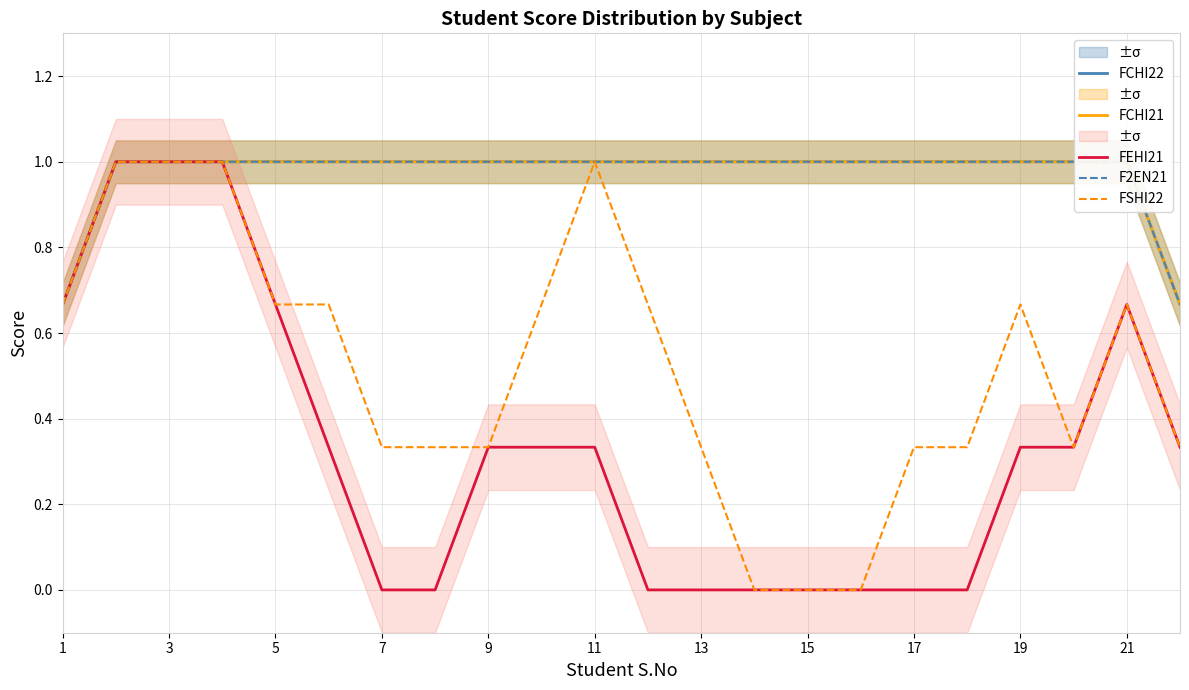

What is the highest value of the FSHI22 series?

1.0